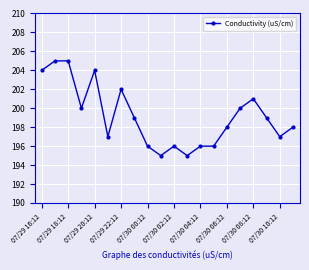

What is the value of the 14th point from the left?

196